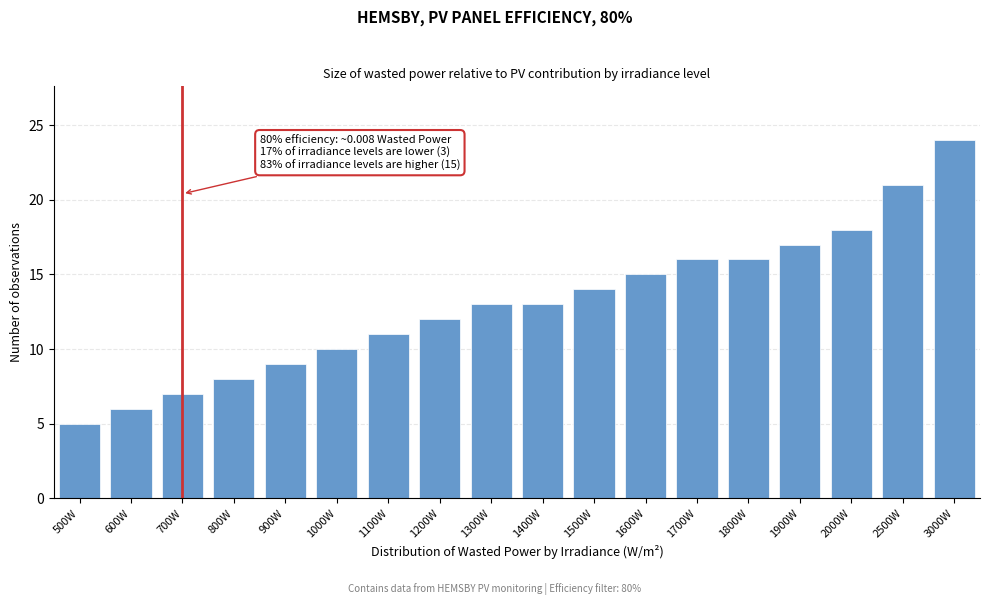

Reading right to left, what are all the values shown in this chart?

24	21	18	17	16	16	15	14	13	13	12	11	10	9	8	7	6	5